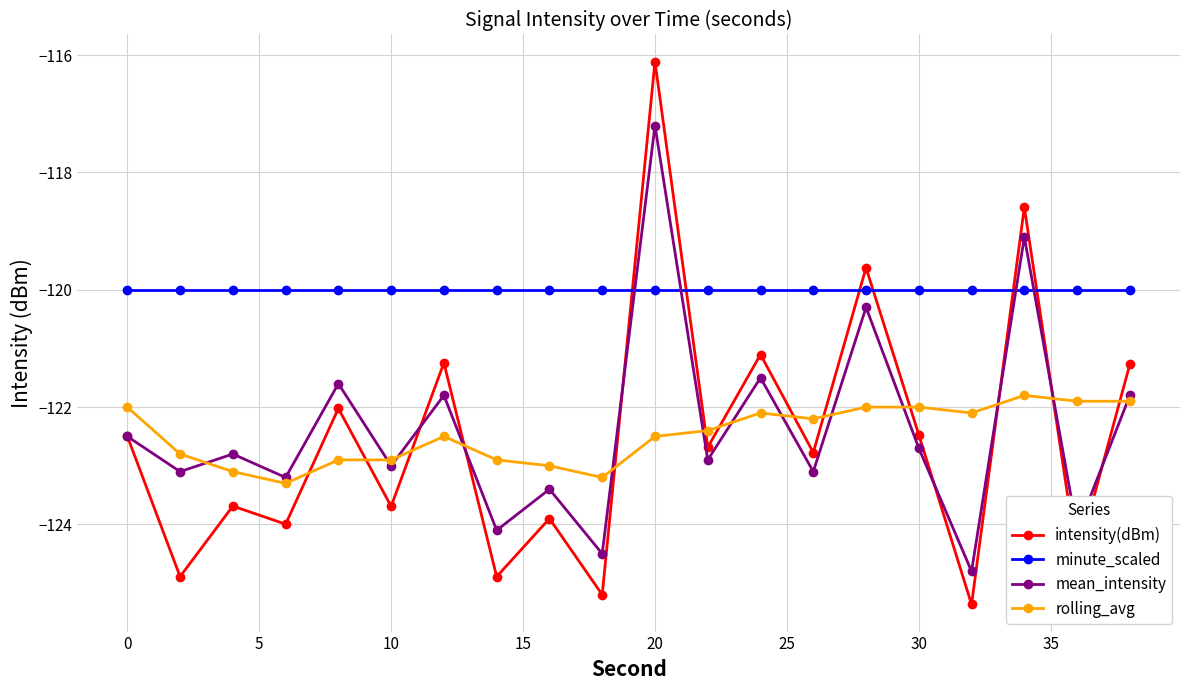

What is the average value of the intensity(dBm) series?

-122.5